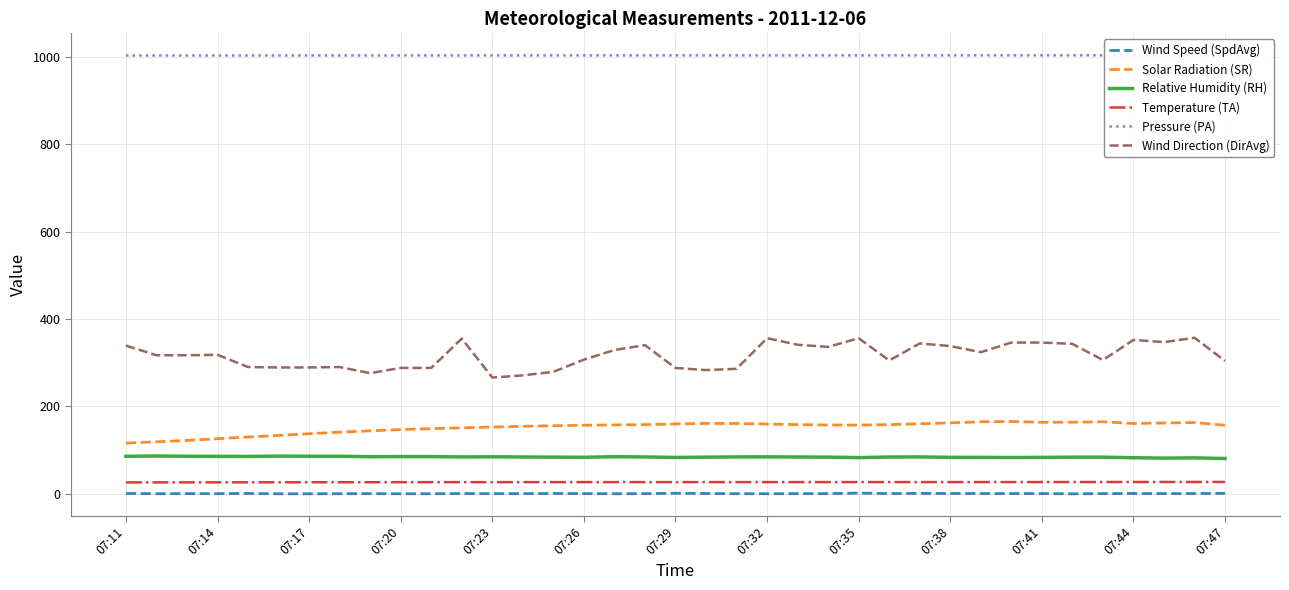

At which category does Solar Radiation (SR) reach its first local peak?

19